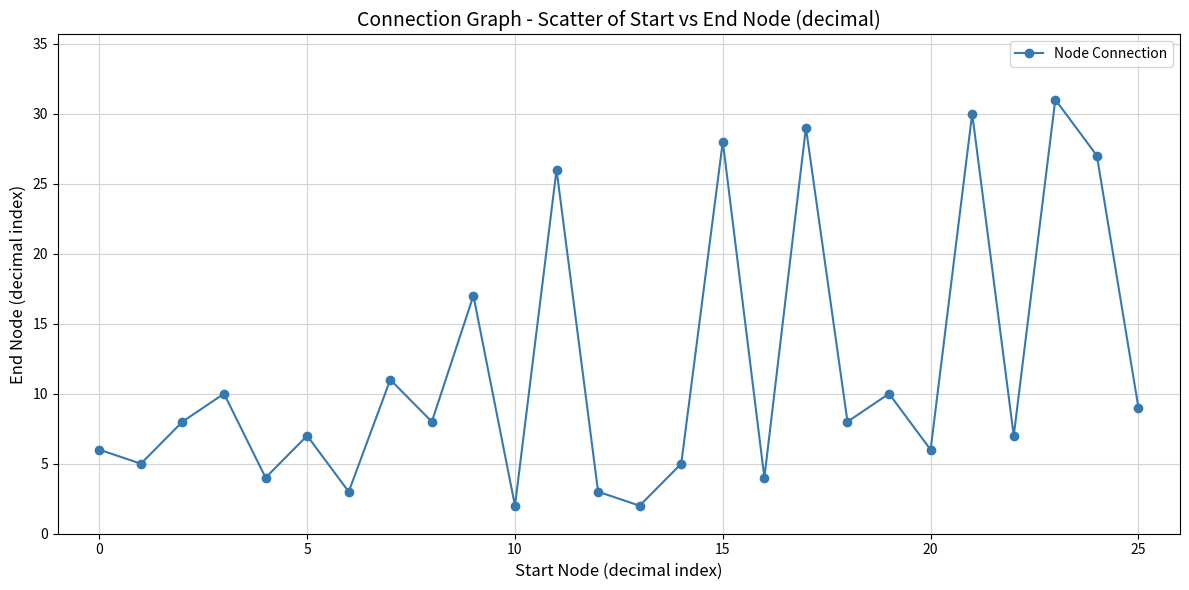

What is the greatest value displayed?

31